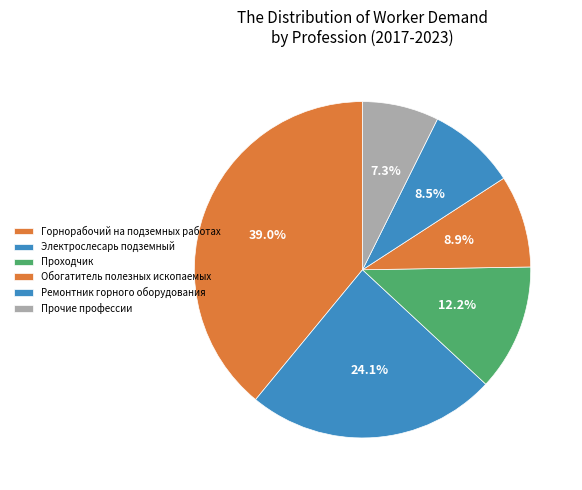

How many slices are in this pie chart?

6